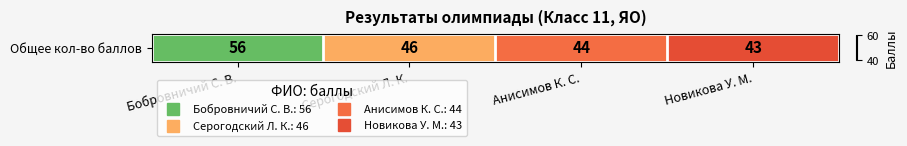

What is the average value?

47